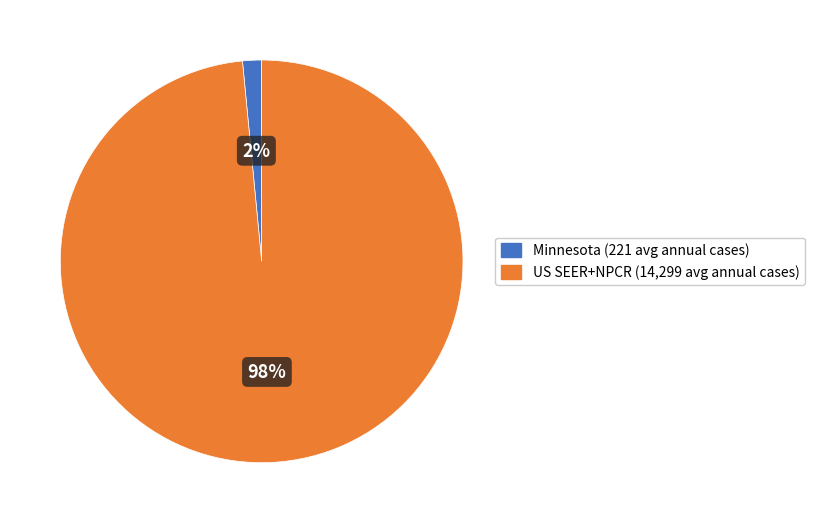

Does any single category account for the majority?

Yes